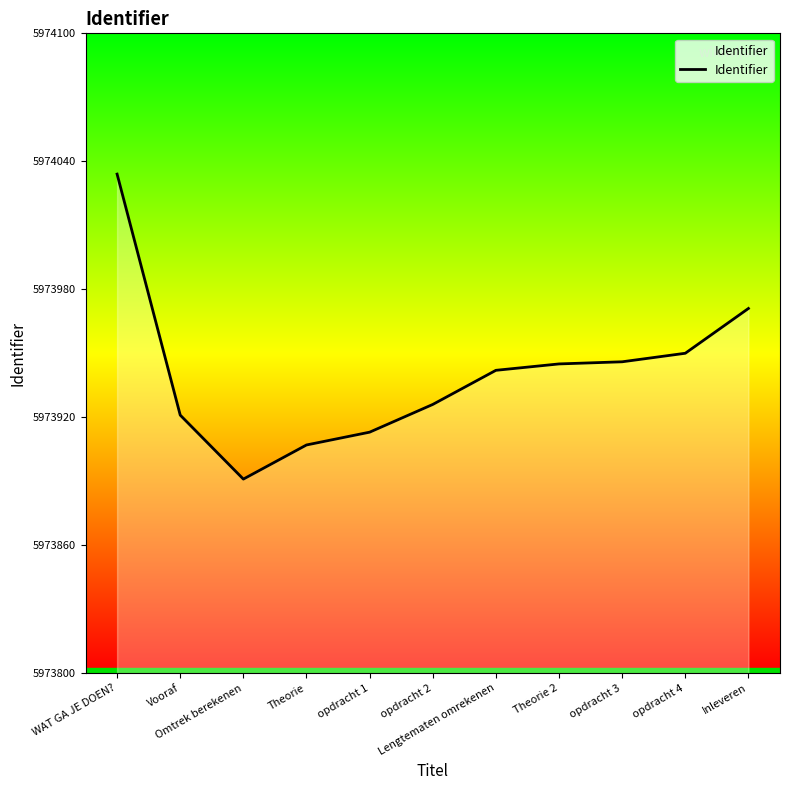

What is the difference between the maximum and minimum values?

143